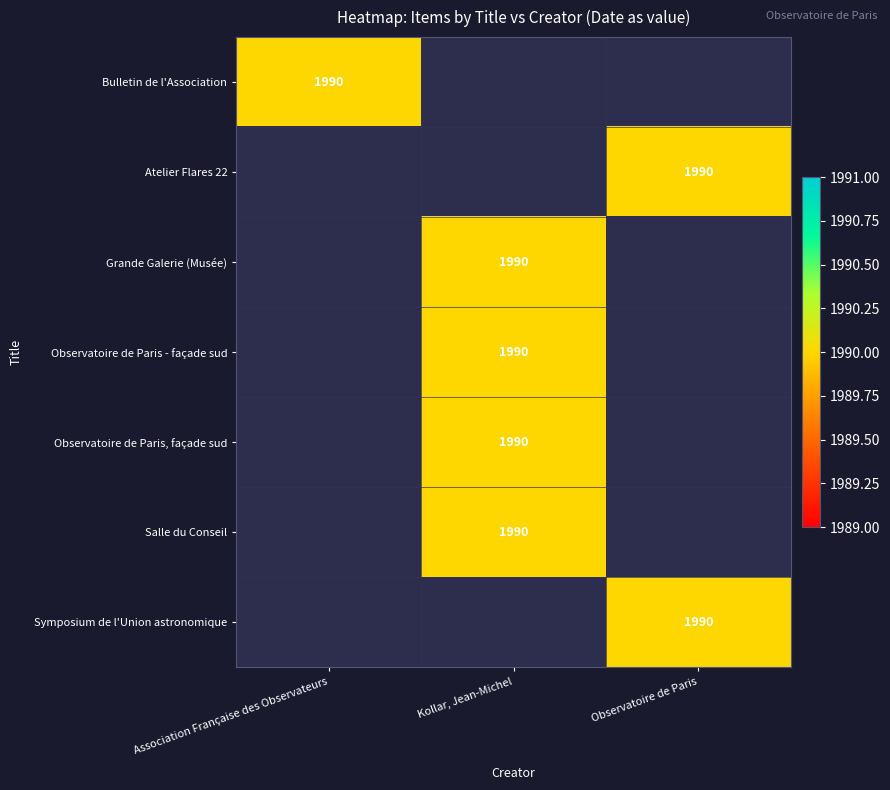

How many data points does each series have?

3